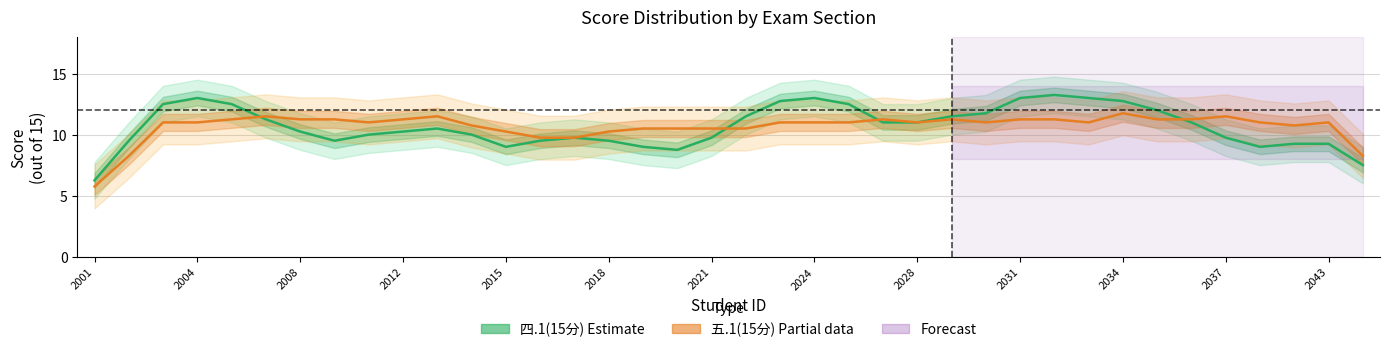

Which series has the largest range (max minus min)?

四.1(15分) Estimate